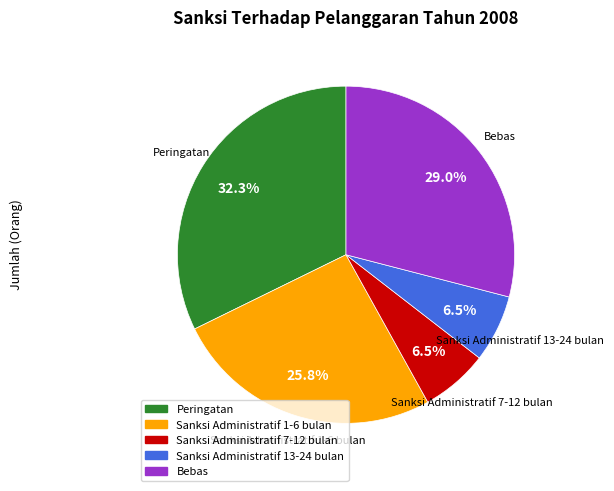

Does any single category account for the majority?

No